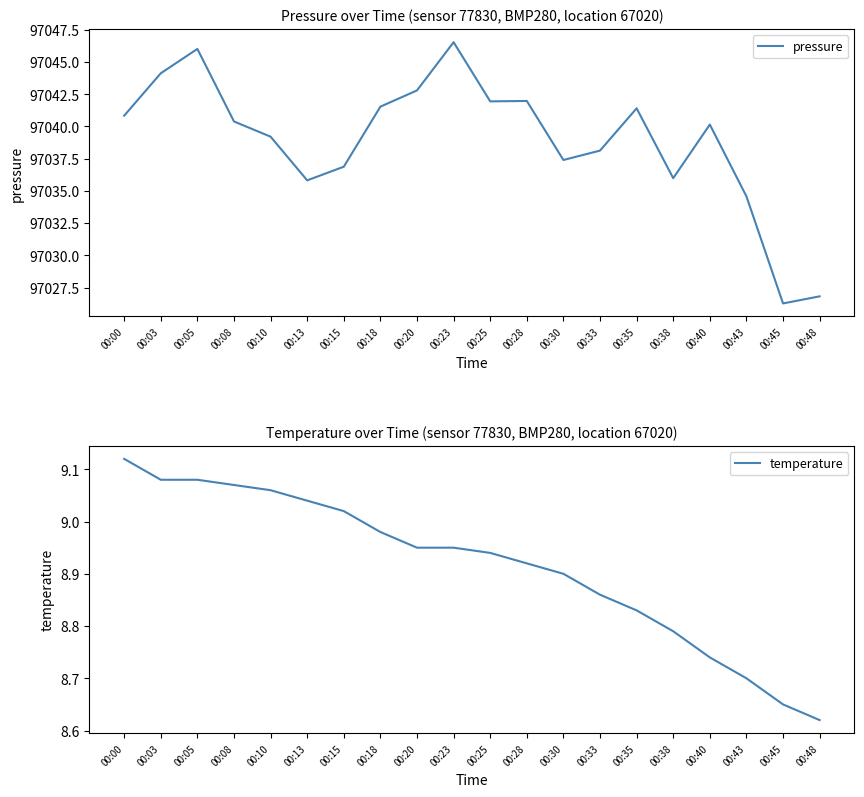

True or false: temperature and pressure intersect in this chart.

False